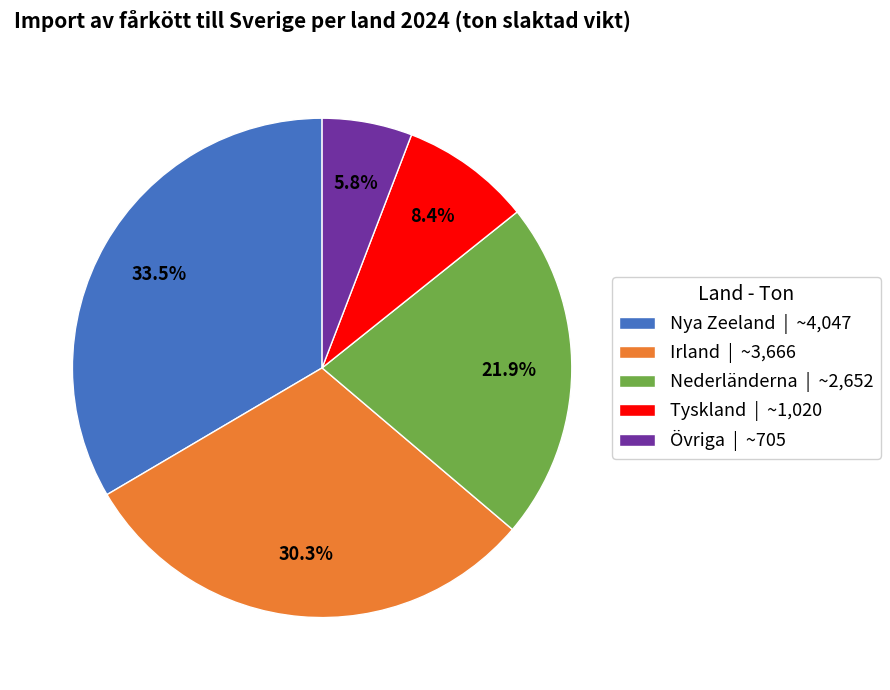

How many slices are in this pie chart?

5